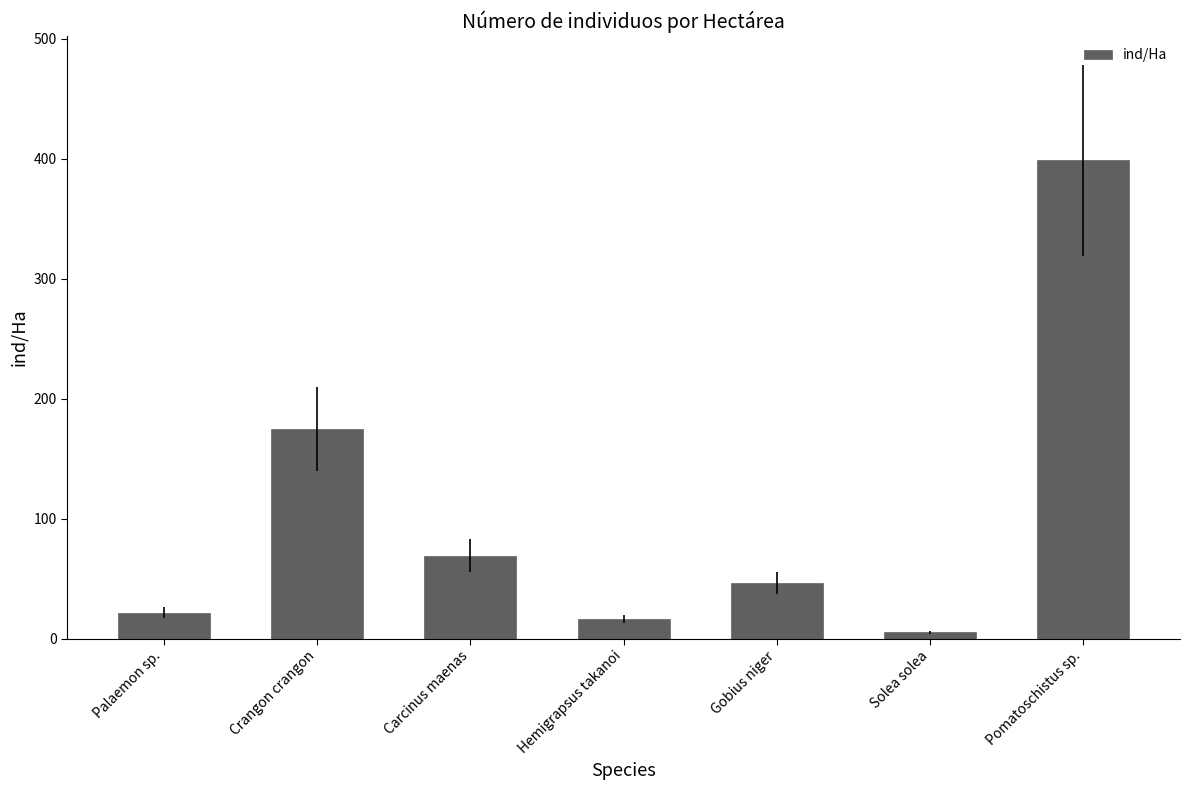

What is the label of the 3rd bar from the left?

Carcinus maenas